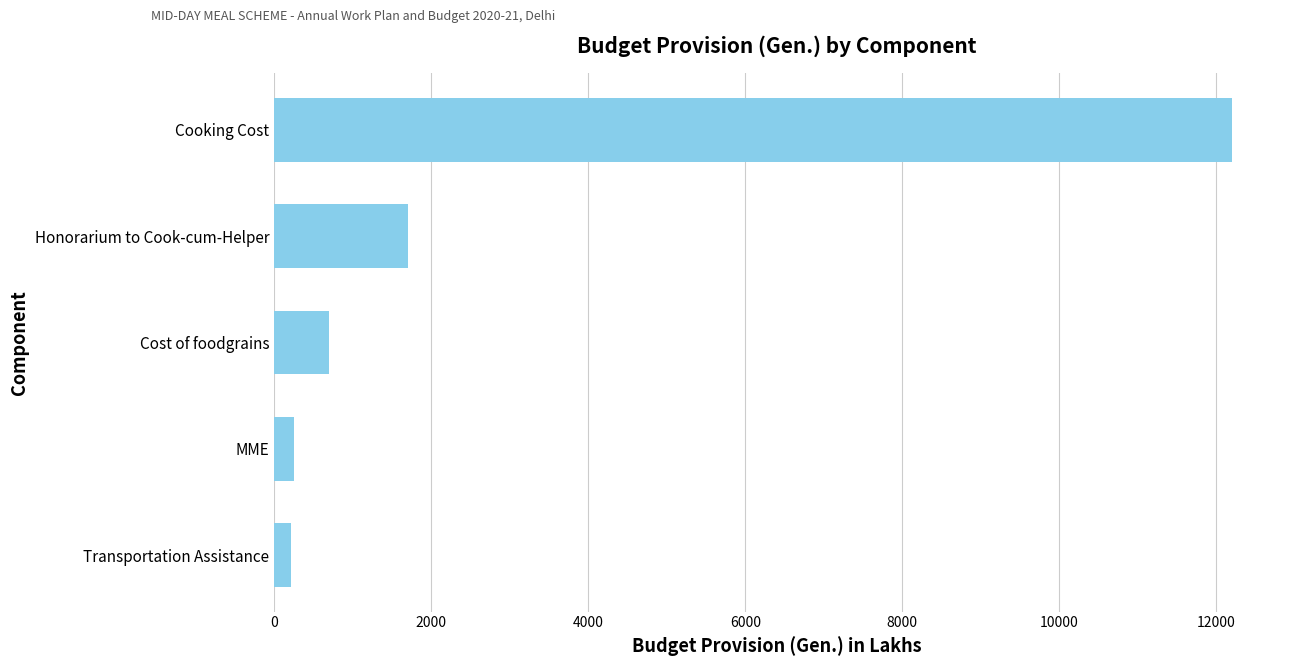

The chart shows a value of 19704.8 at Cooking Cost. True or false?

False